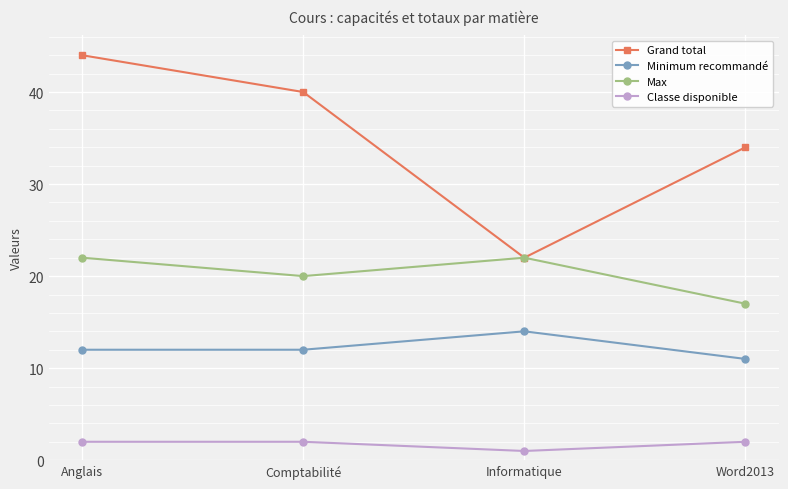

List the series in order of their overall mean, highest first.

Grand total, Max, Minimum recommandé, Classe disponible